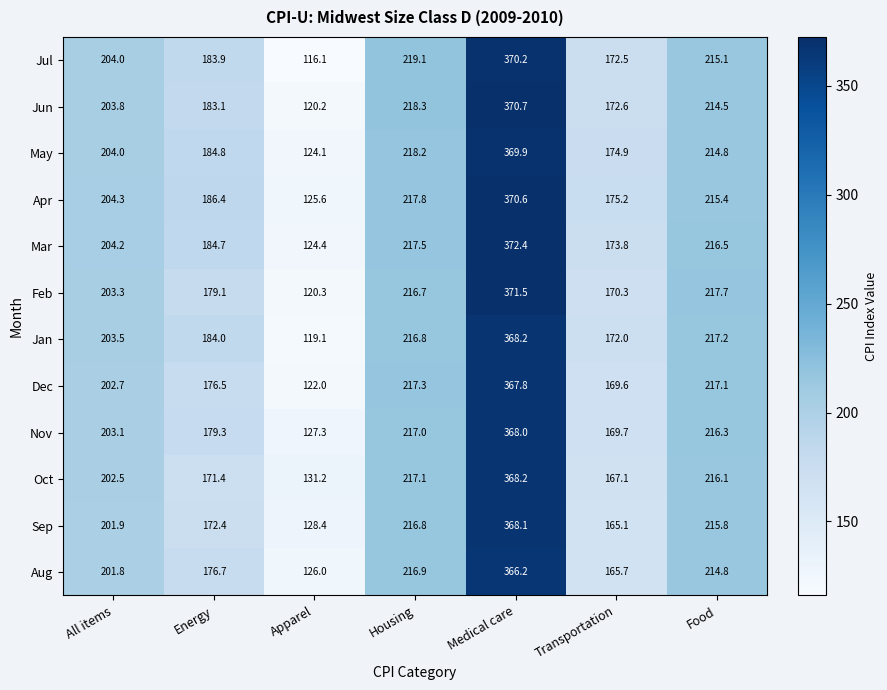

What is the approximate value of Nov at Apparel?

127.3